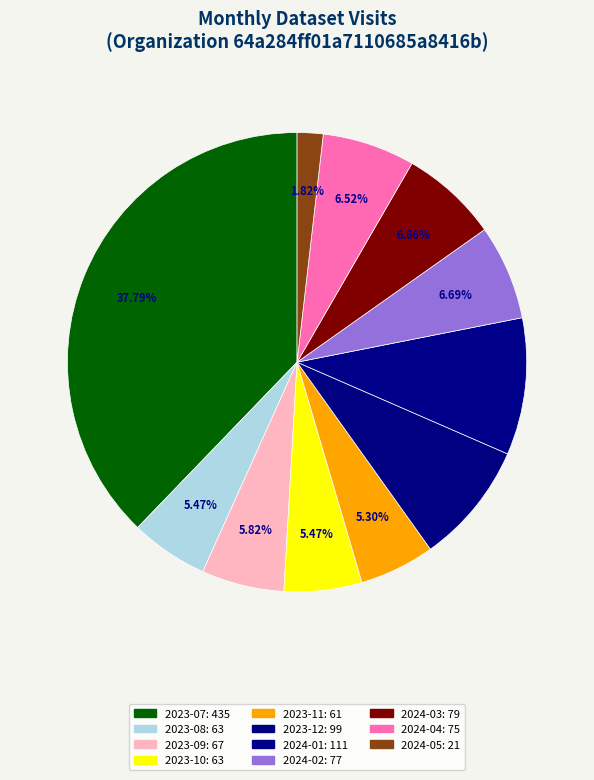

Approximately how many times larger is the value at 2024-04 compared to 2024-03?

0.9